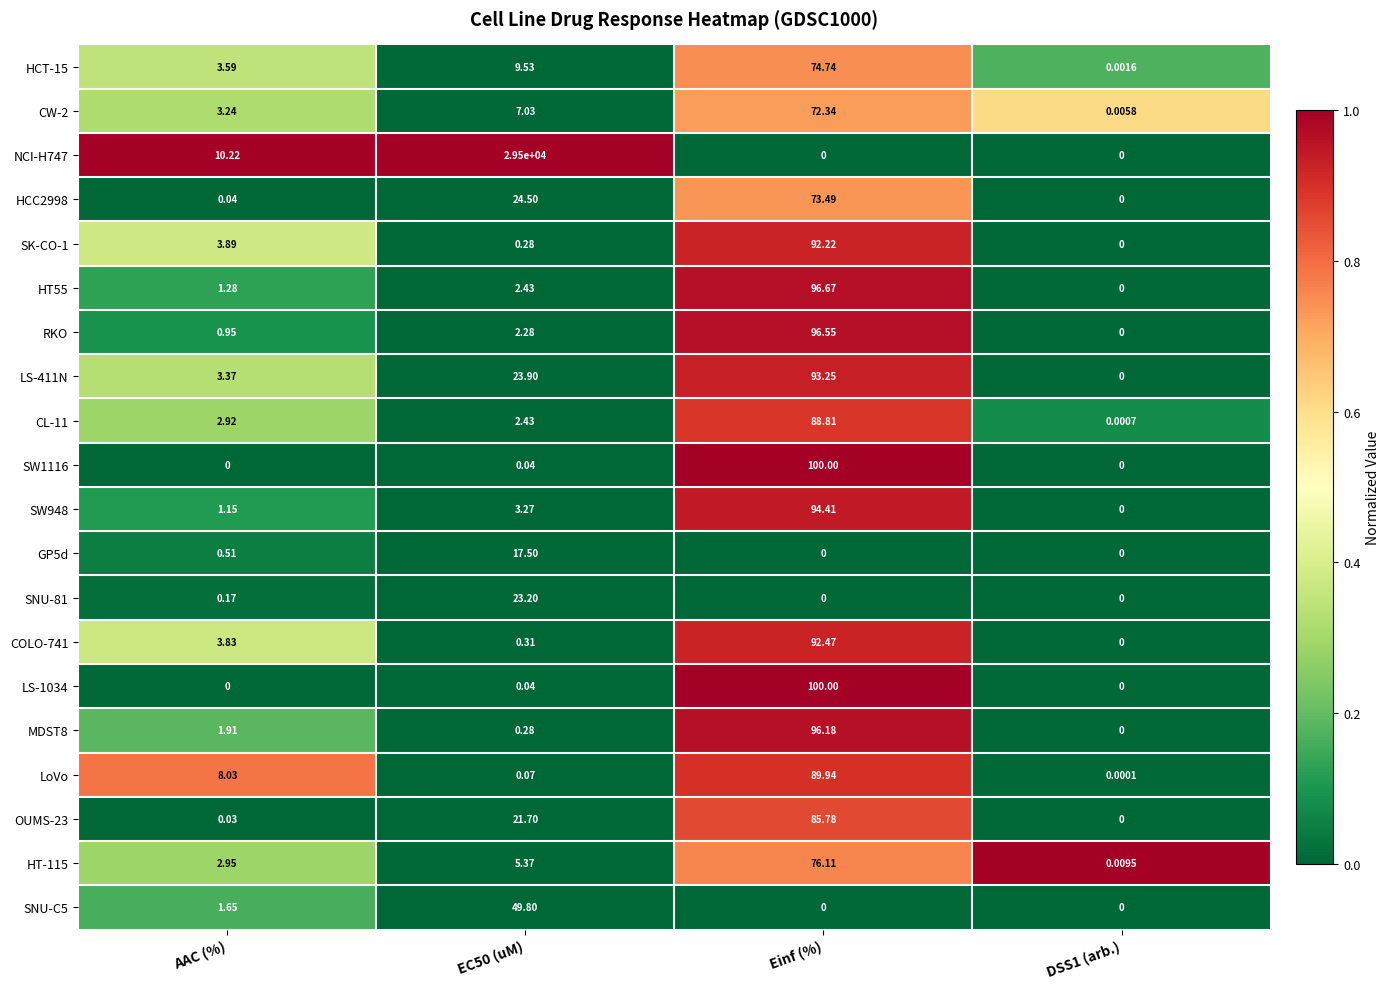

Which category has the highest value in the RKO series?

Einf (%)